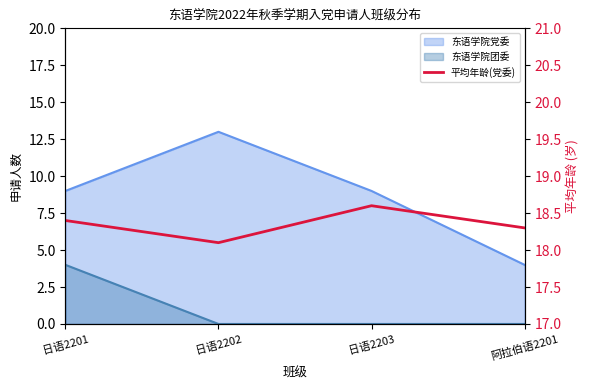

True or false: the data shows 29.3 at 日语2202.

False